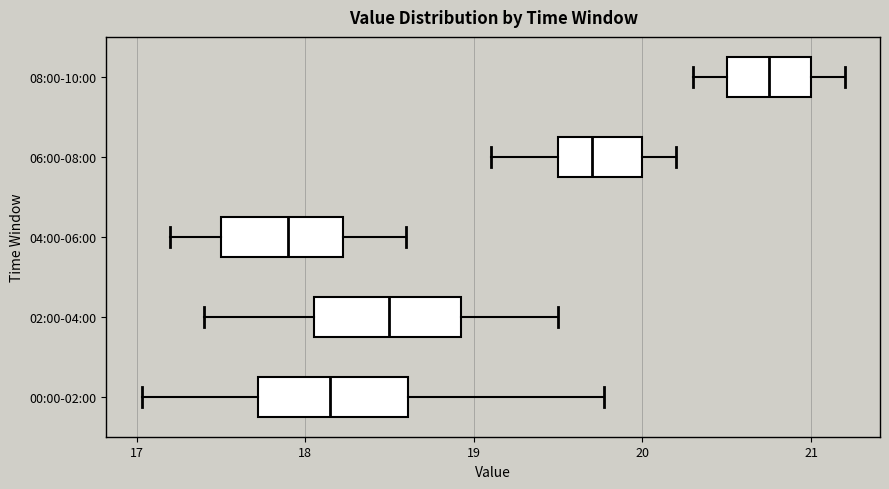

Reading bottom to top, read every box against the x-axis: the position of its median line, the range the box covers, and the ends of its whiskers. The values are not printed on the chart, so give them approximately, as read against the axis.

00:00-02:00: median 18.2, box 17.7 to 18.6, whiskers 17.0 to 19.8
02:00-04:00: median 18.5, box 18.1 to 18.9, whiskers 17.4 to 19.5
04:00-06:00: median 17.9, box 17.5 to 18.2, whiskers 17.2 to 18.6
06:00-08:00: median 19.7, box 19.5 to 20.0, whiskers 19.1 to 20.2
08:00-10:00: median 20.8, box 20.5 to 21.0, whiskers 20.3 to 21.2